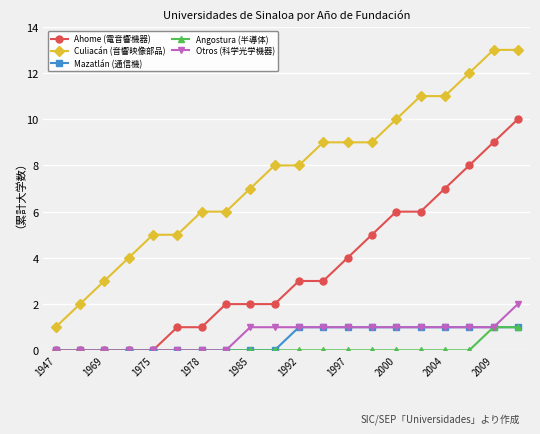

True or false: Ahome (電音響機器) and Culiacán (音響映像部品) cross at least once.

False